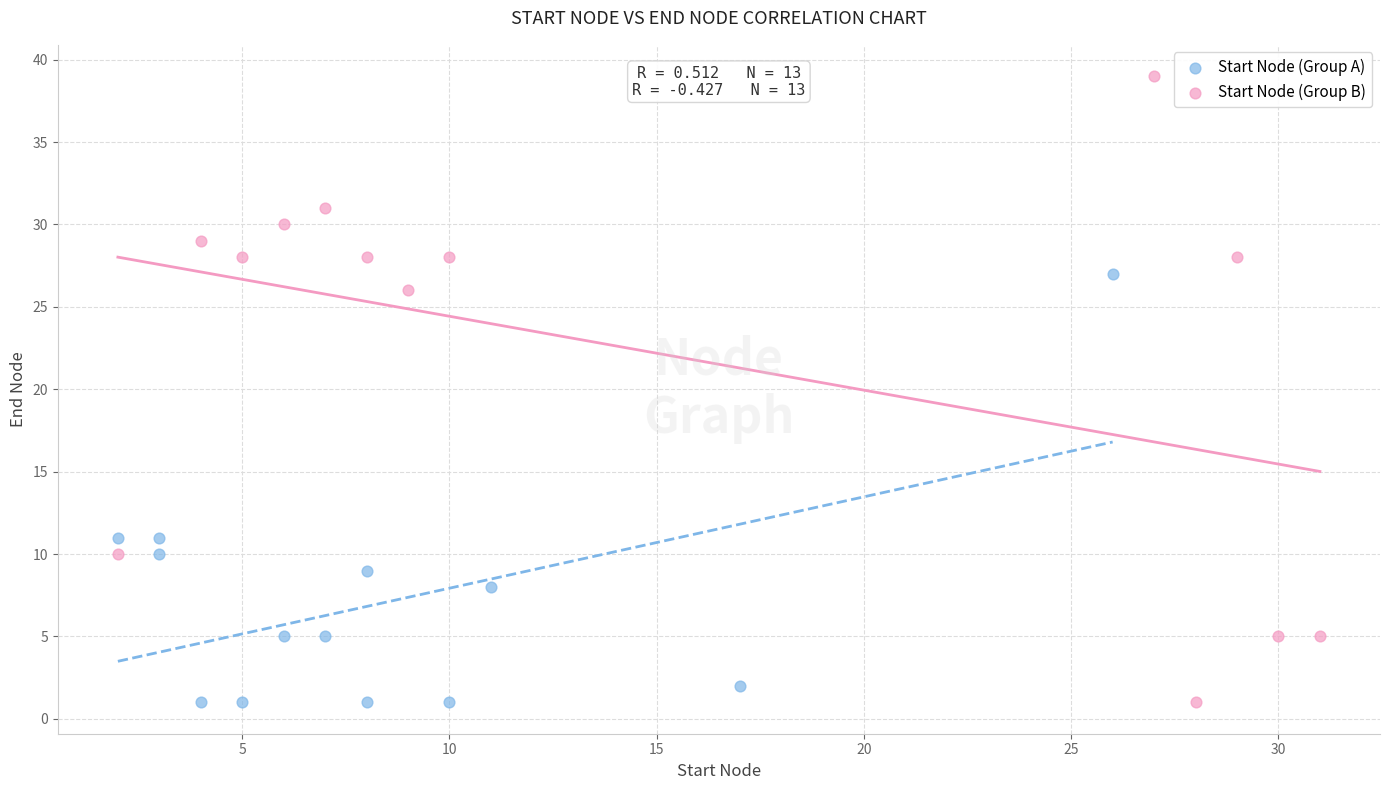

Which series contains the highest Y value?

Start Node (Group B)